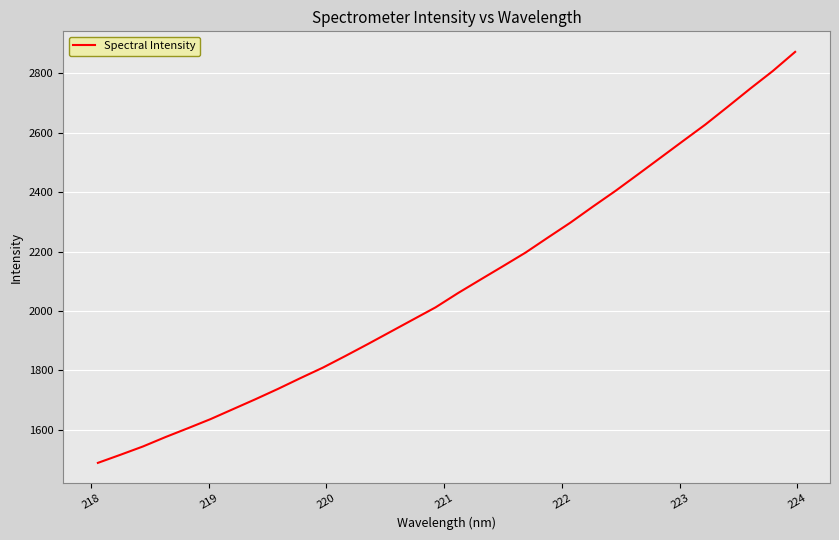

What is the difference between the maximum and minimum values?

1382.2